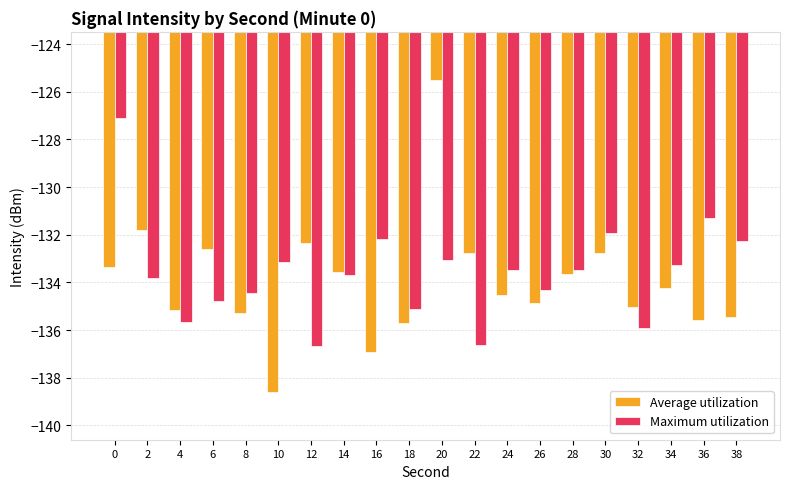

At which category is the sum across all series the highest?

20